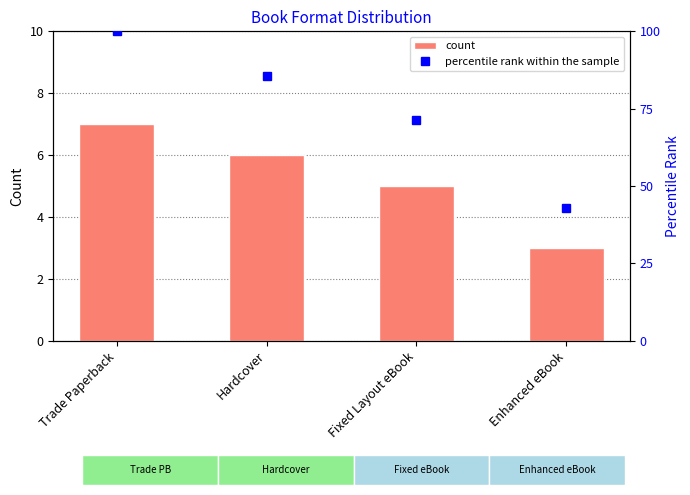

What position from the left is Trade Paperback?

1